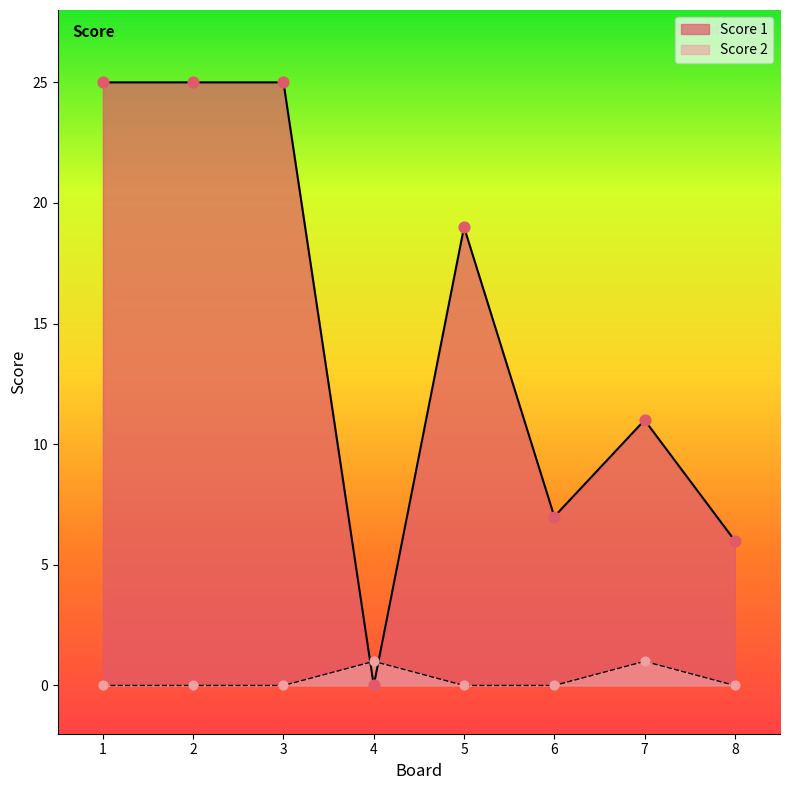

At how many categories does at least one series exceed 0?

8